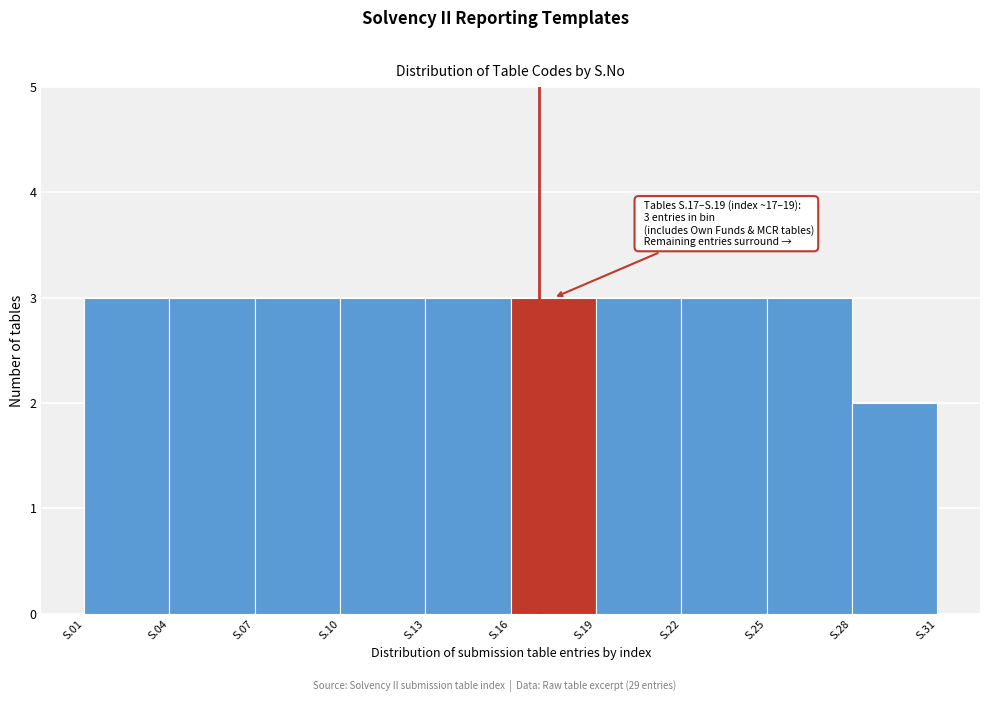

Reading left to right, transcribe all the data shown in this chart.

S.01=3	S.04=3	S.07=3	S.10=3	S.13=3	S.16=3	S.19=3	S.22=3	S.25=3	S.28=2